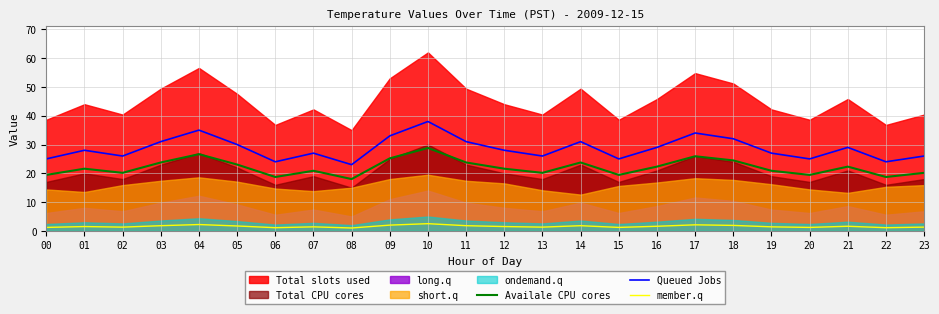

What is the value of the member.q point at the 5th from the left?

2.2